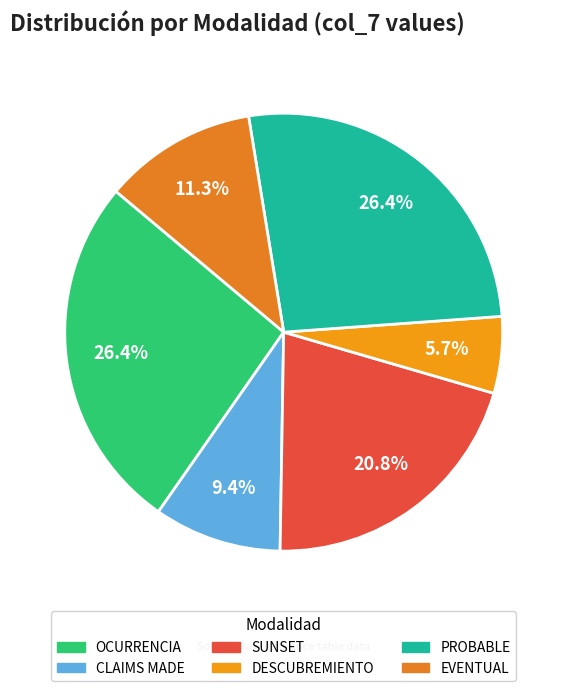

What is the smallest slice in the pie chart?

DESCUBREMIENTO